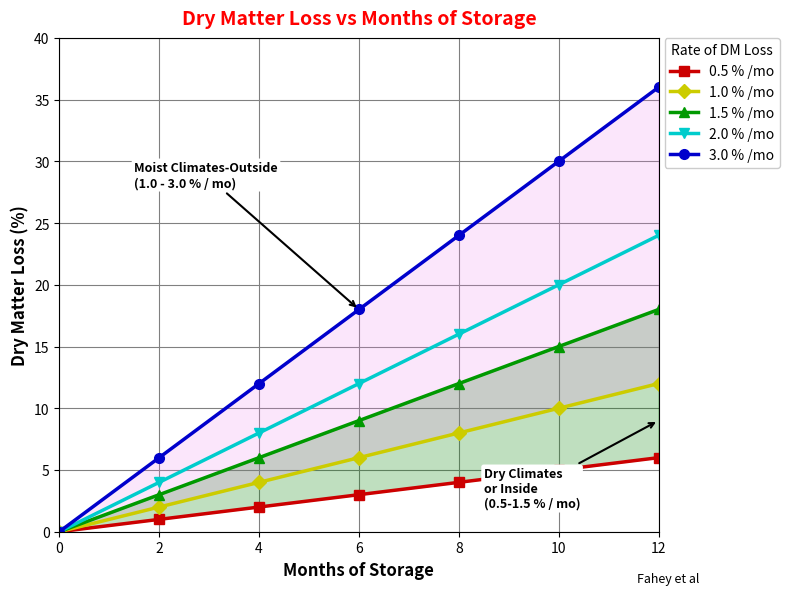

Reading left to right, extract all data points from this chart.

0.5 % /mo: 0=0	2=1	4=2	6=3	8=4	10=5	12=6
1.0 % /mo: 0=0	2=2	4=4	6=6	8=8	10=10	12=12
1.5 % /mo: 0=0	2=3	4=6	6=9	8=12	10=15	12=18
2.0 % /mo: 0=0	2=4	4=8	6=12	8=16	10=20	12=24
3.0 % /mo: 0=0	2=6	4=12	6=18	8=24	10=30	12=36